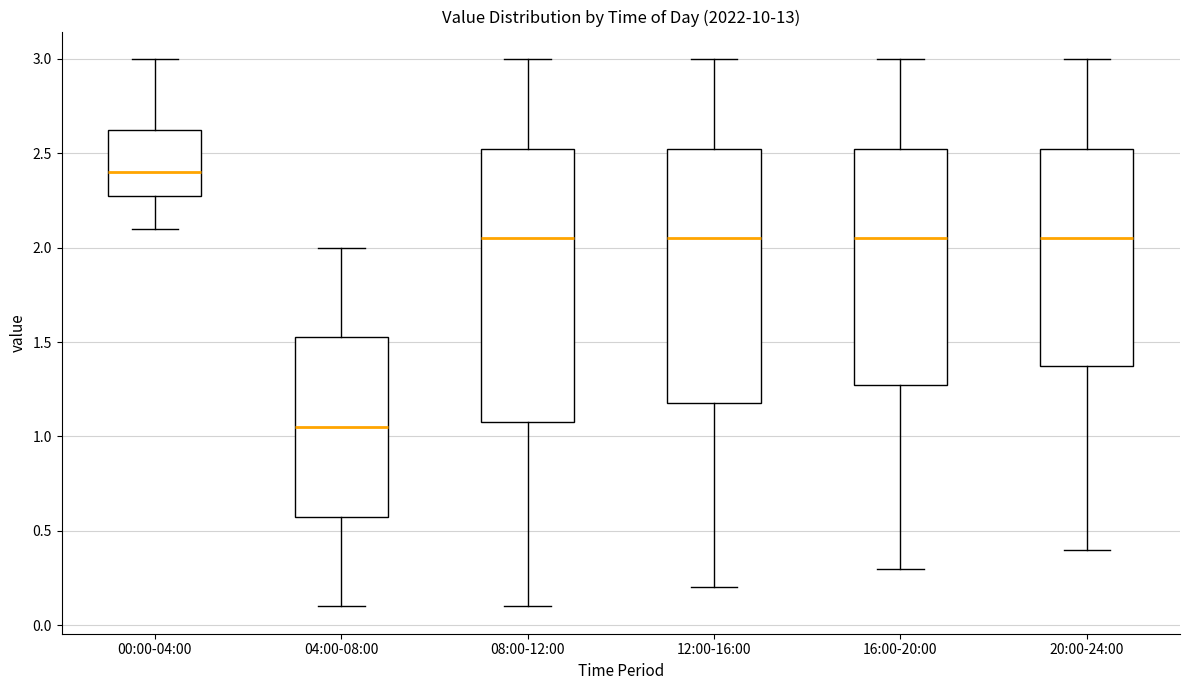

Which box's median line is the lowest?

04:00-08:00